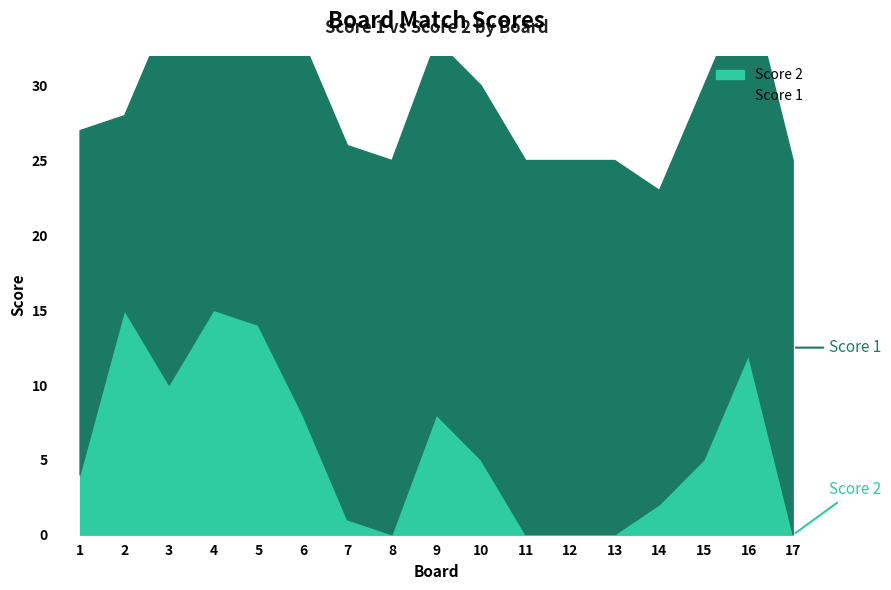

How many positive values does the Score 2 series have?

12